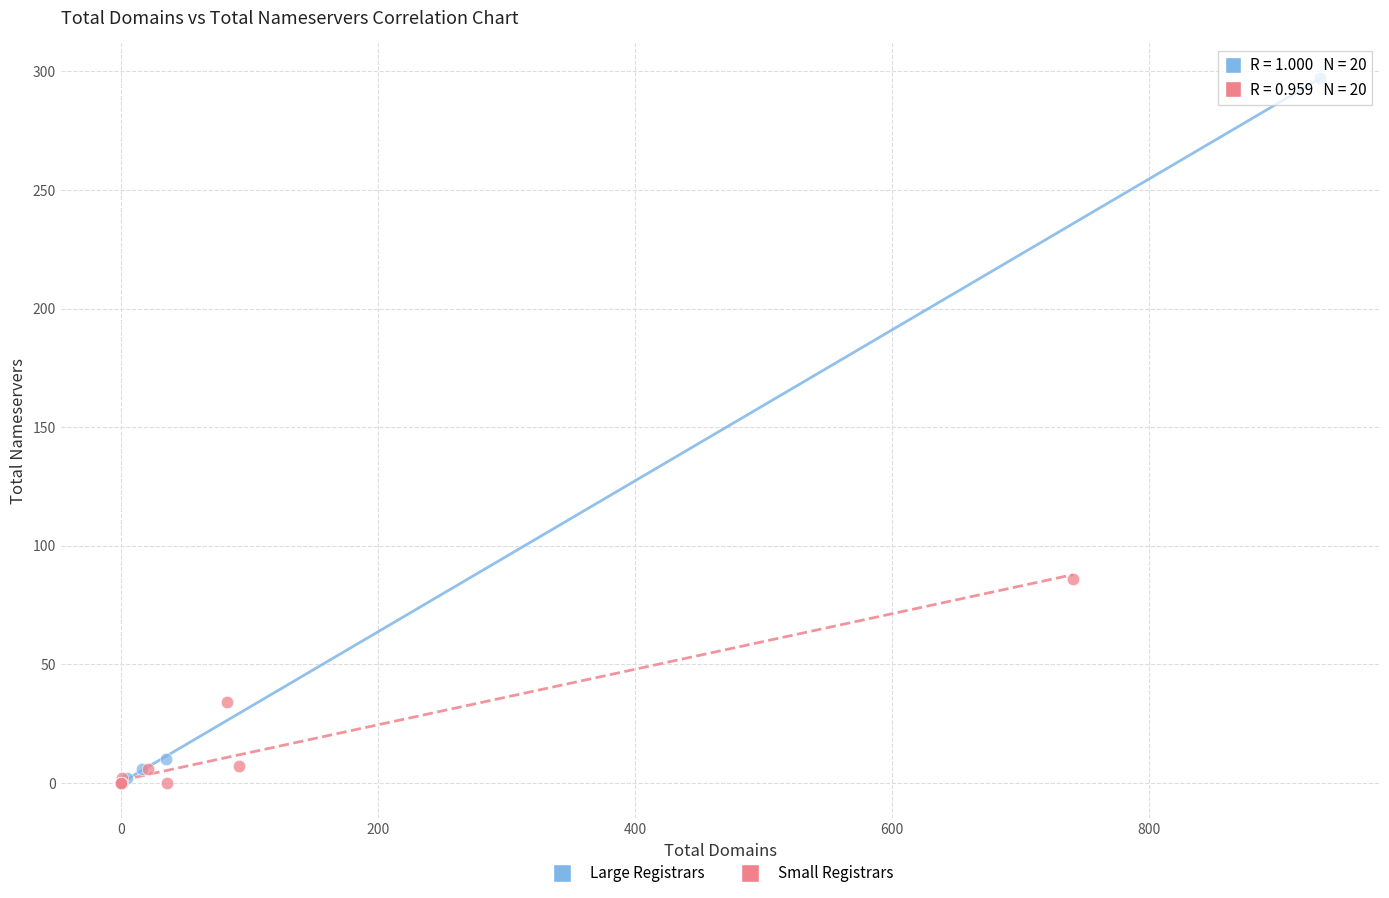

Which series contains the highest Y value?

Large Registrars